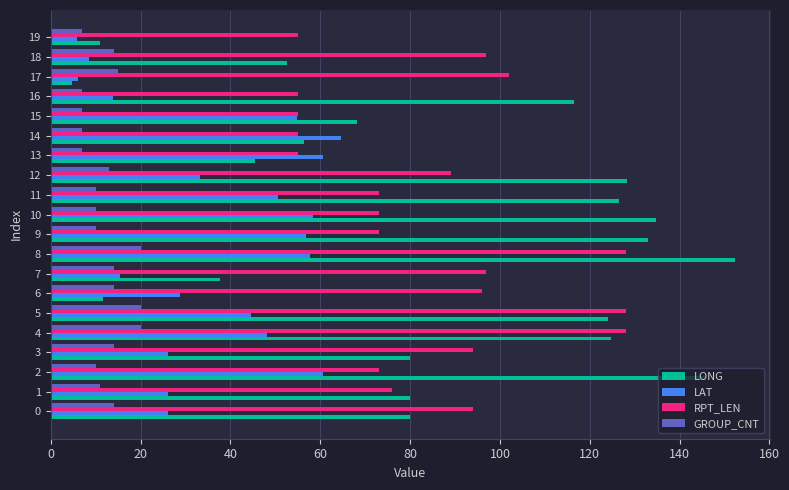

What is the total value across all series at 15?

185.0